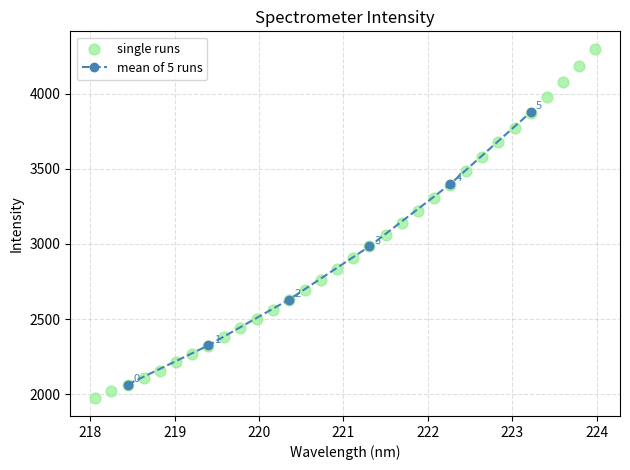

Between 6 and 0, which is larger?

6